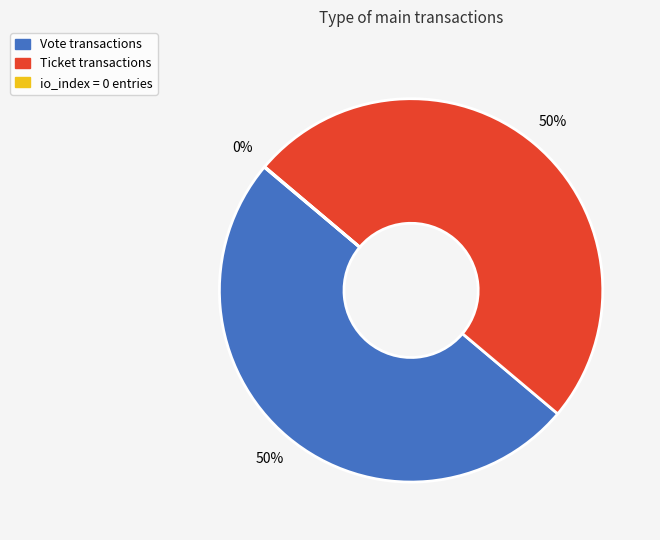

To the nearest percent, what is the difference between the largest and smallest slice percentages?

50%